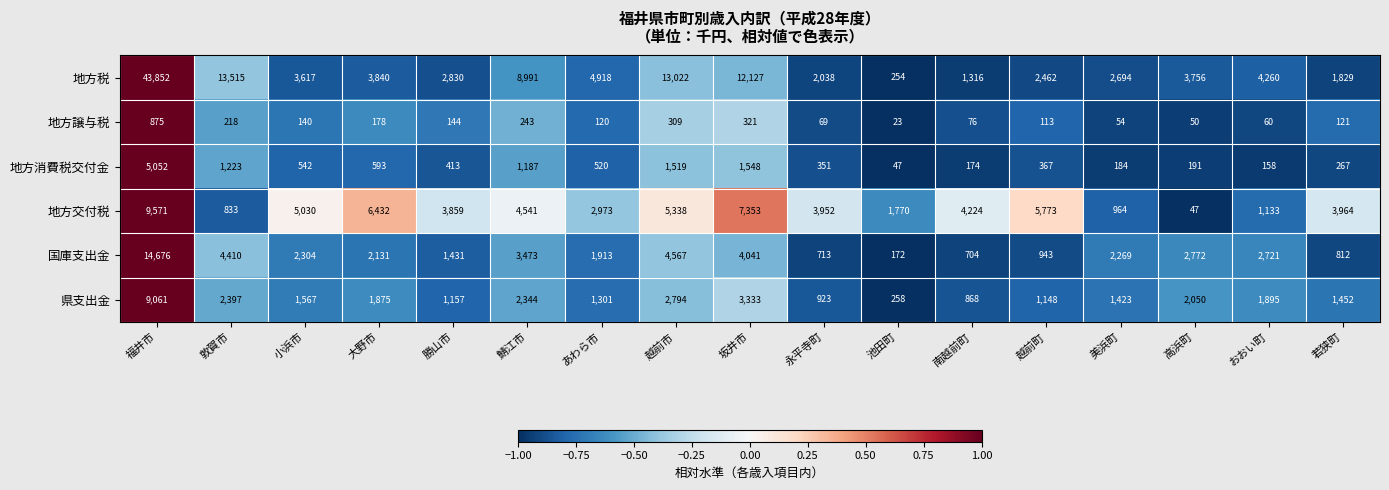

What is the approximate value of 国庫支出金 at 坂井市?

4041